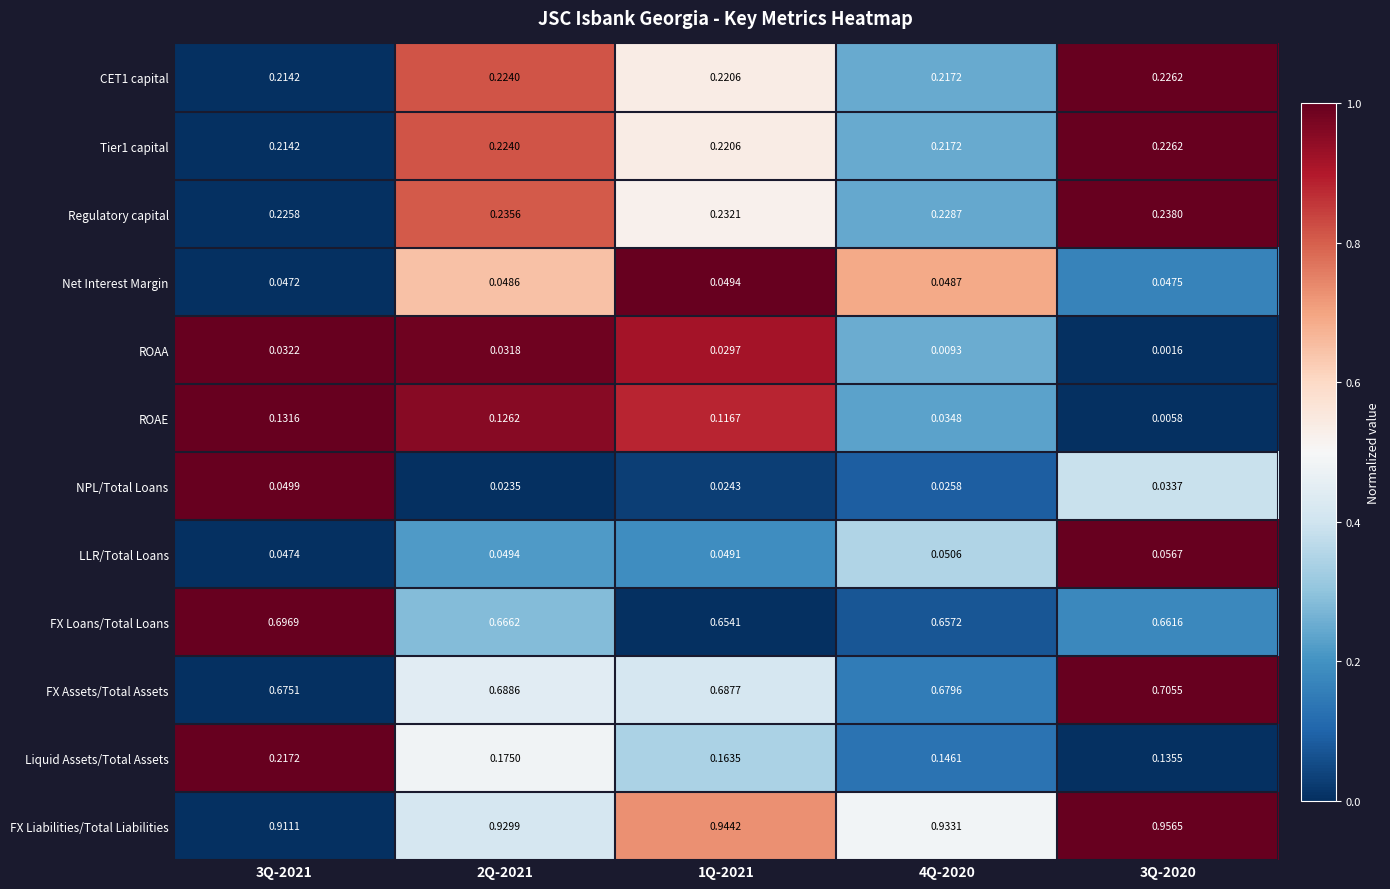

Is the value of Net Interest Margin at 1Q-2021 greater than the value of FX Liabilities/Total Liabilities at 2Q-2021?

No